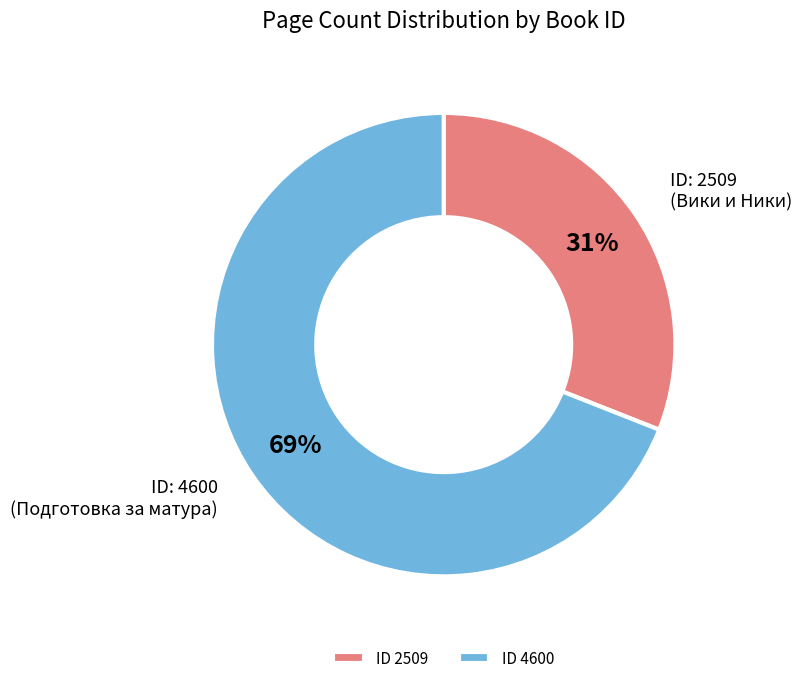

The ID 2509 slice represents 31% of the pie. True or false?

True